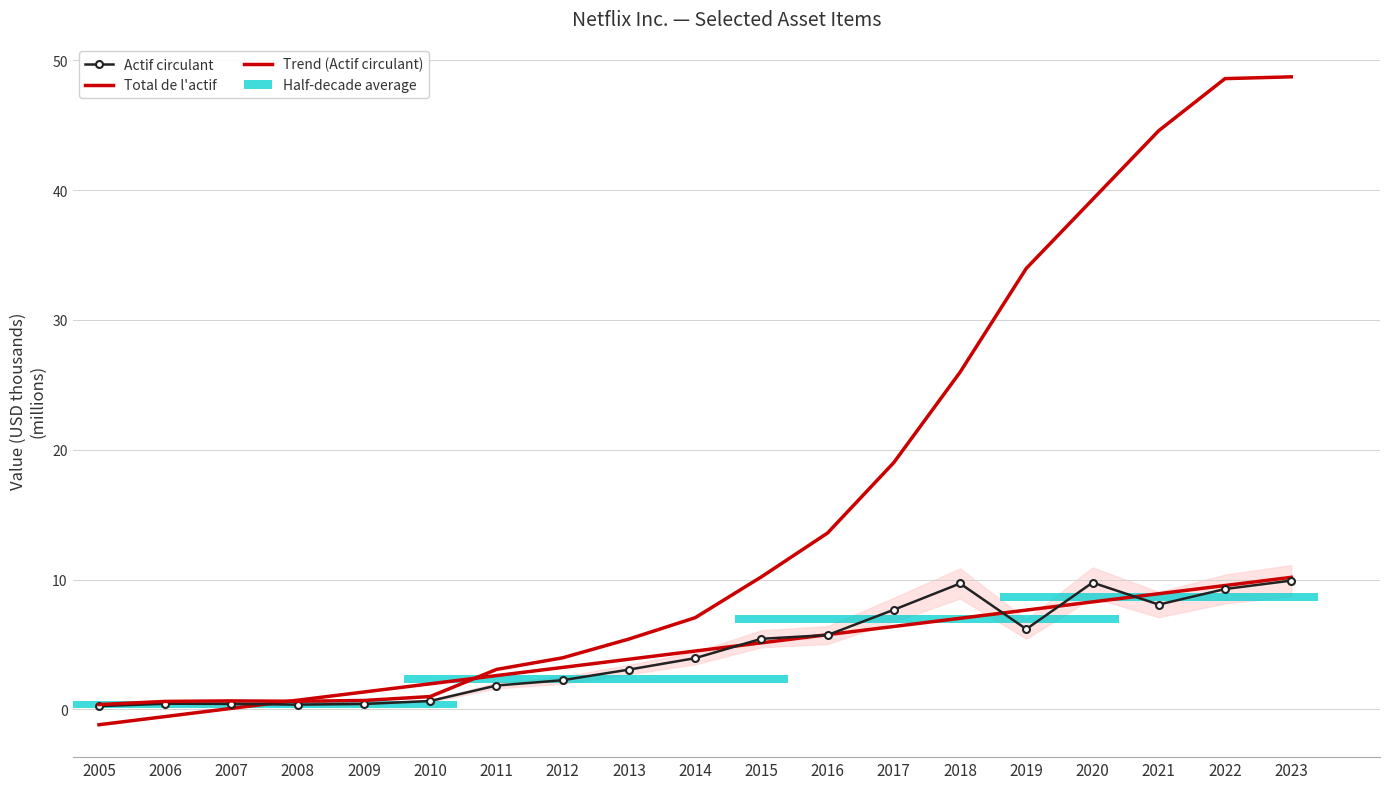

Which series has the largest total across all categories?

Total de l'actif